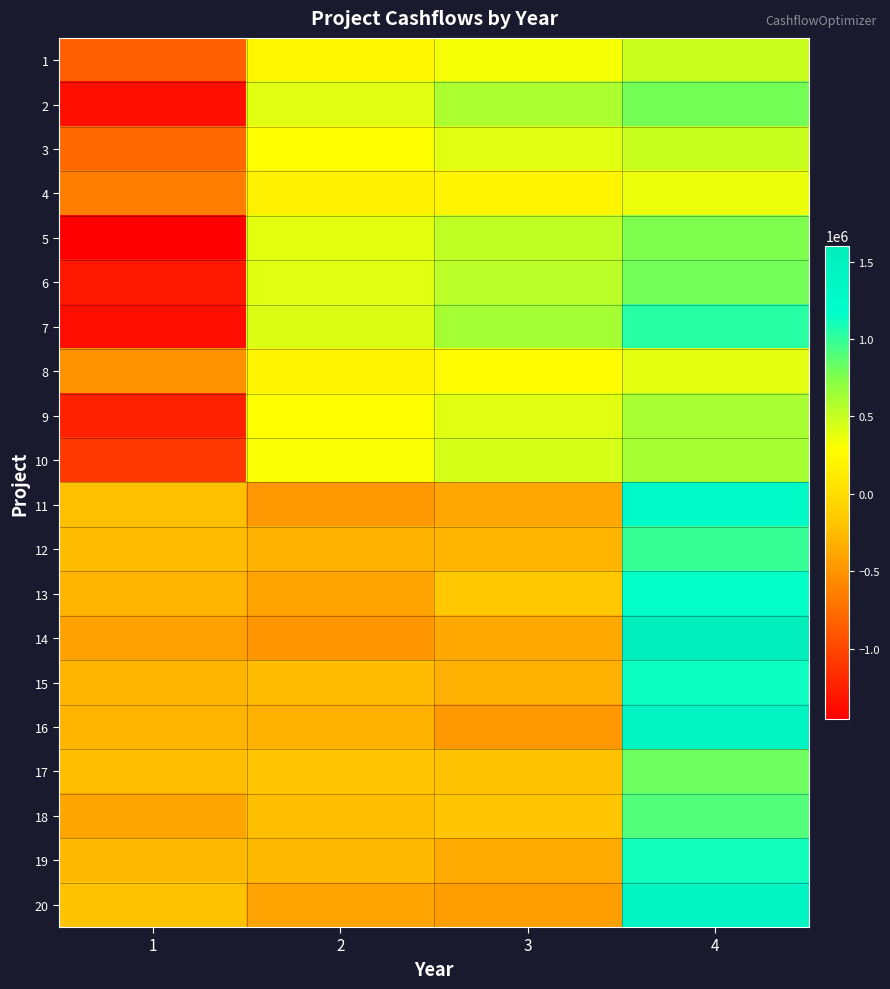

At which category is the sum across all series the highest?

4